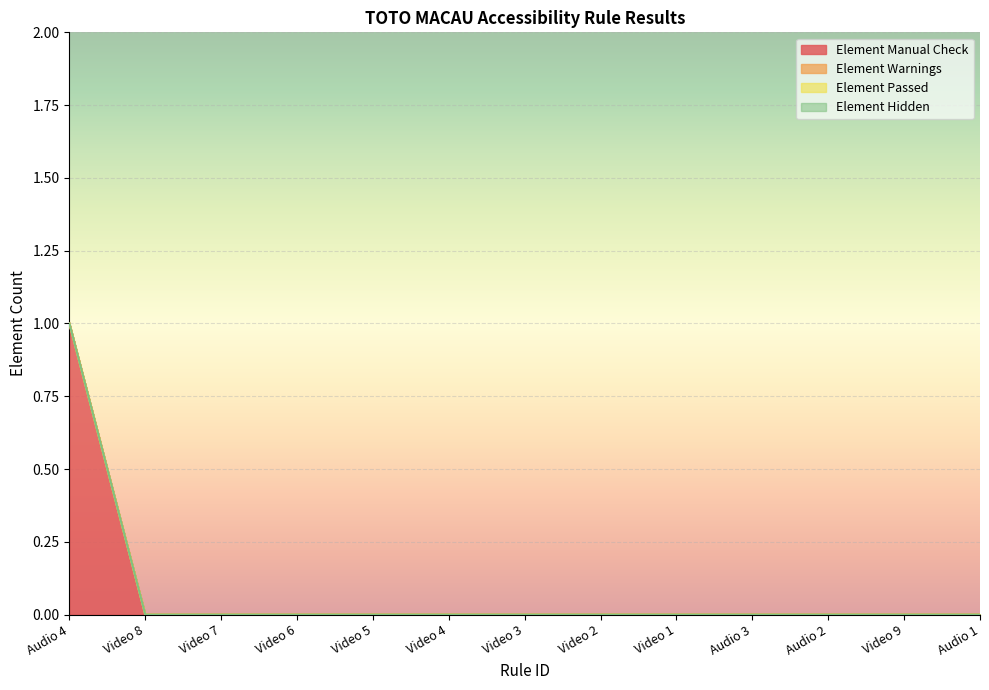

The value of Element Passed at Video 8 is 0. True or false?

True